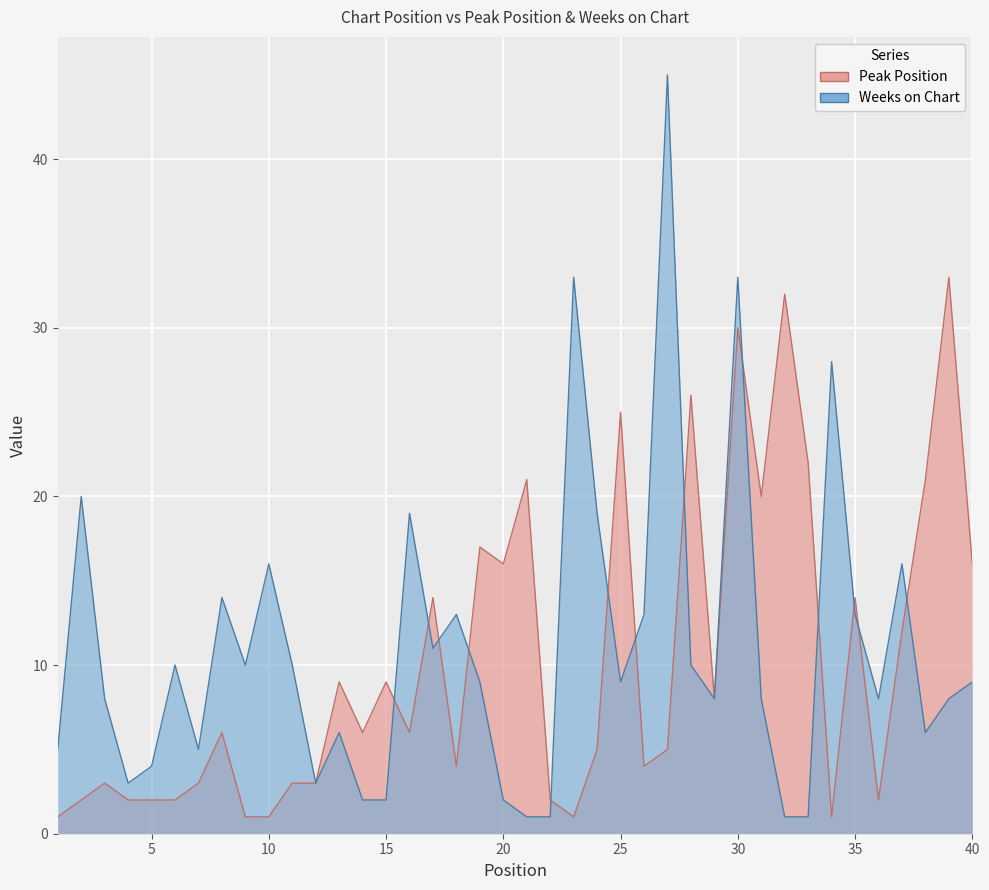

After their last crossing, which series has the higher values: Weeks on Chart or Peak Position?

Peak Position